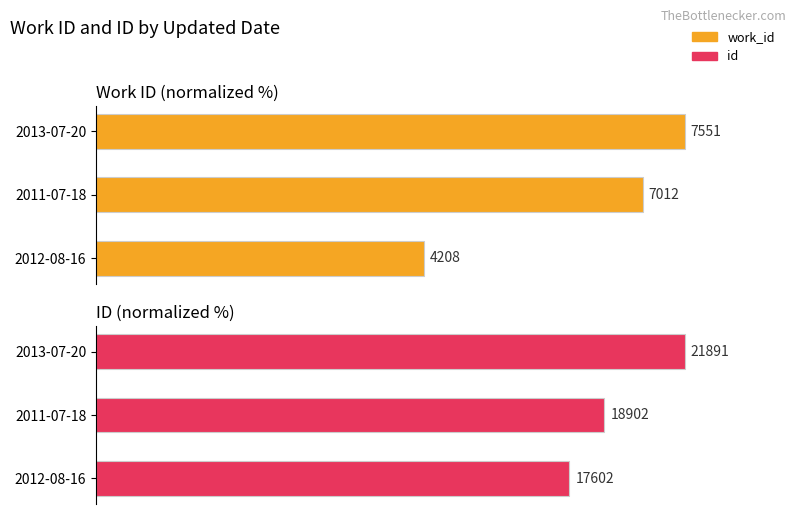

What are all the series names shown in the legend?

work_id, id